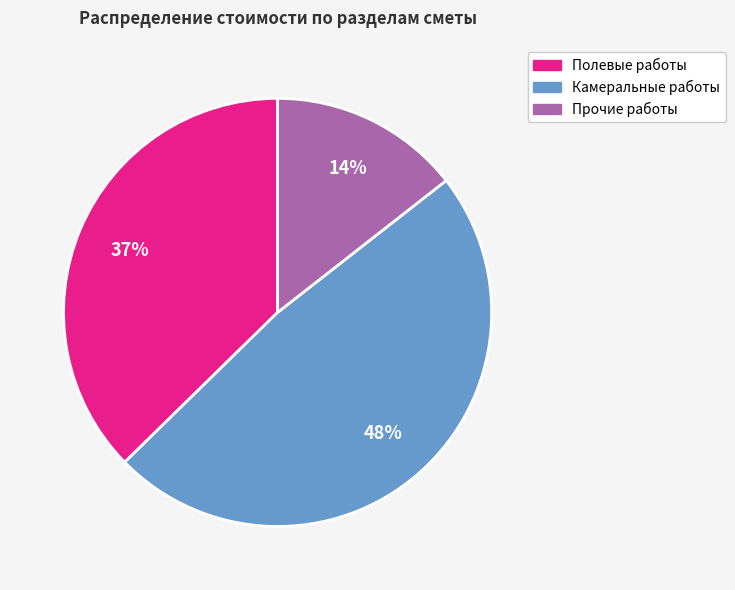

To the nearest percent, what is the difference between the Камеральные работы and Полевые работы slice percentages?

11%